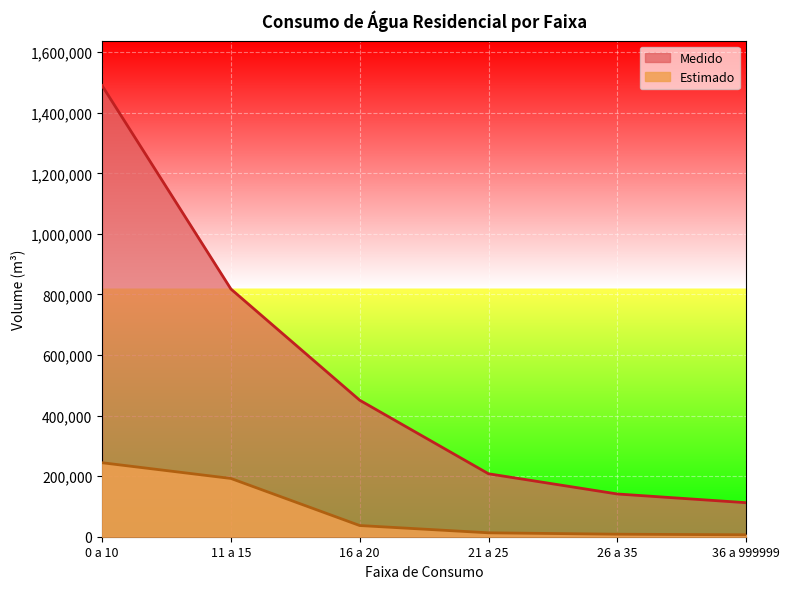

What is the smallest value displayed?

6401